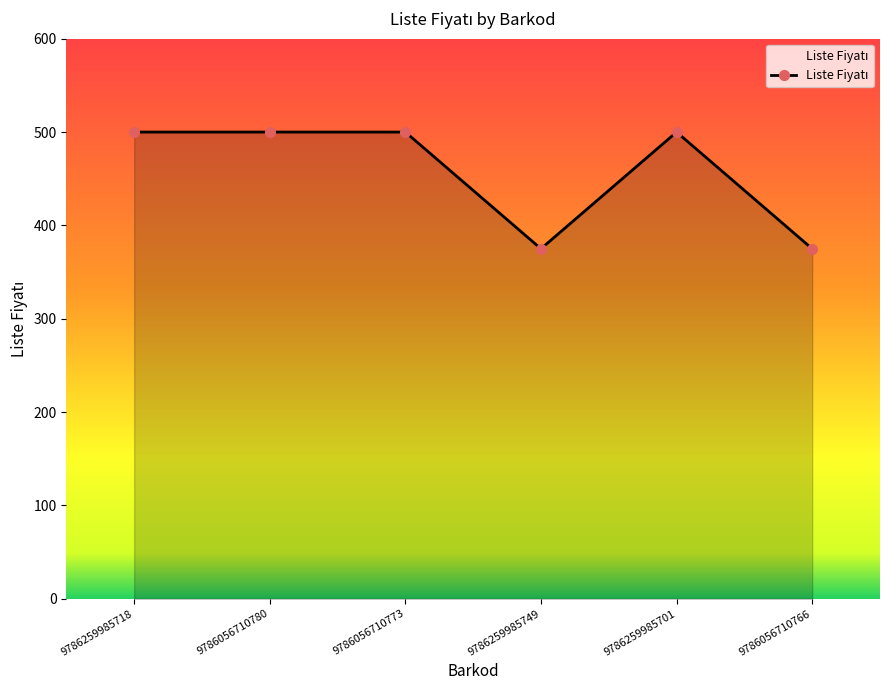

What is the value of the 6th point from the left?

375